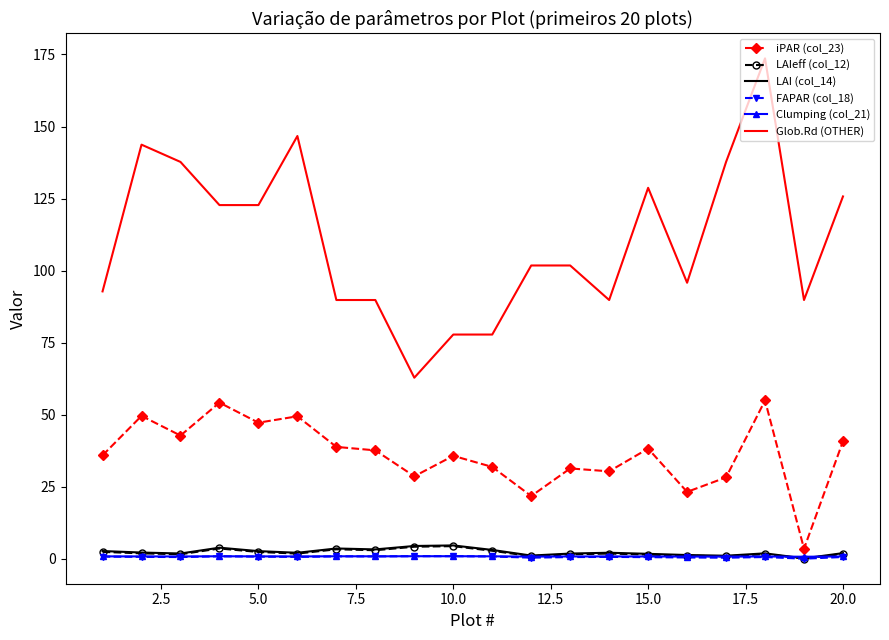

What is the lowest value of the Glob.Rd (OTHER) series?

62.9